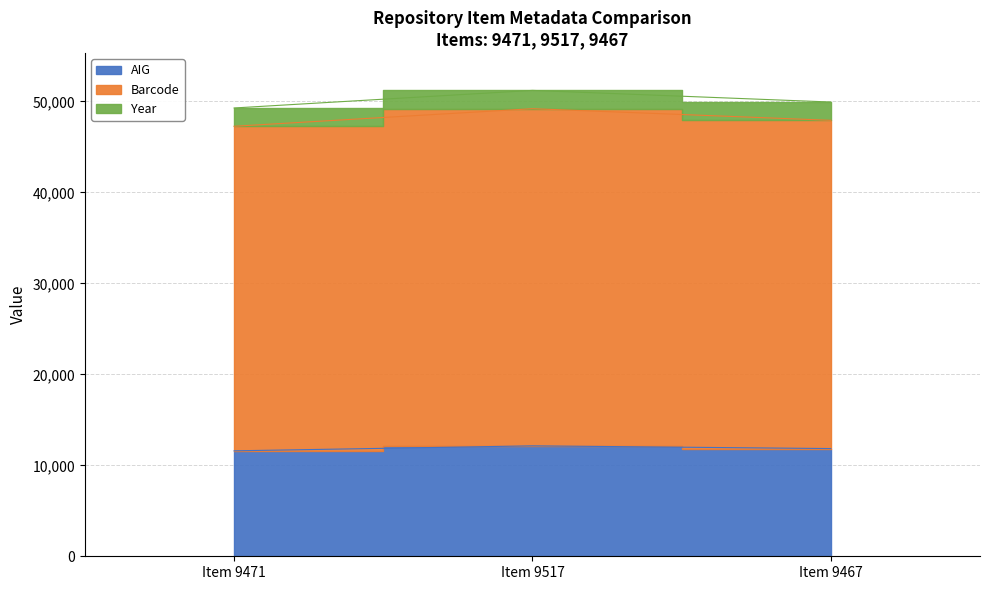

The value of AIG at Item 9471 is 11591. True or false?

True